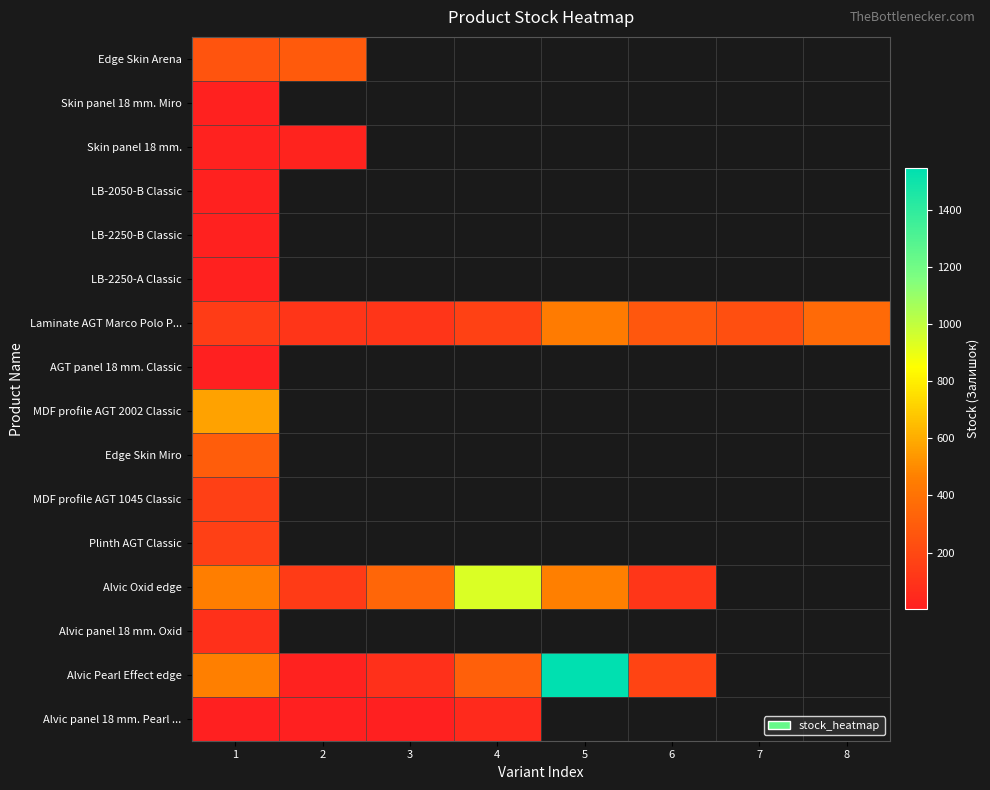

Rank the series by their maximum value, from lowest to highest.

AGT panel 18 mm. Classic, LB-2250-B Classic, Skin panel 18 mm. Miro, LB-2050-B Classic, LB-2250-A Classic, Skin panel 18 mm., Alvic panel 18 mm. Pearl ..., Alvic panel 18 mm. Oxid, MDF profile AGT 1045 Classic, Plinth AGT Classic, Edge Skin Arena, Edge Skin Miro, Laminate AGT Marco Polo P..., MDF profile AGT 2002 Classic, Alvic Oxid edge, Alvic Pearl Effect edge